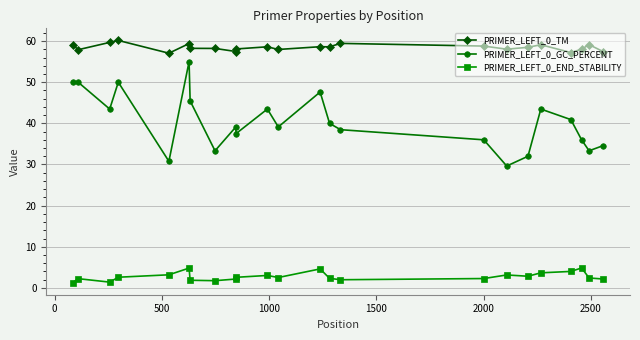

True or false: PRIMER_LEFT_0_TM has more than 2 interior local peaks.

True